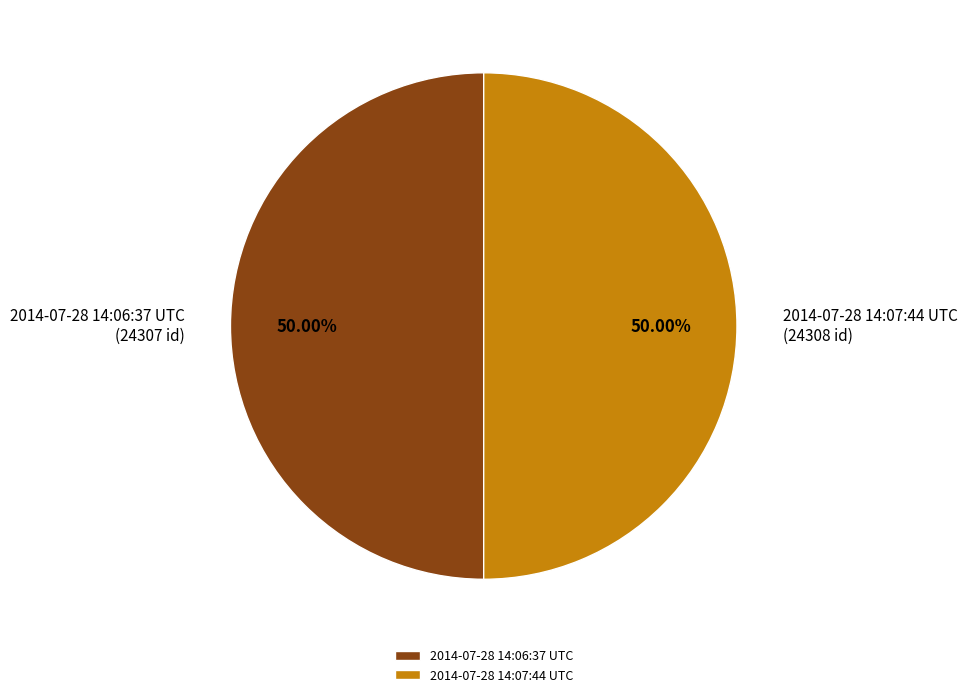

Count the number of slices in the pie.

2